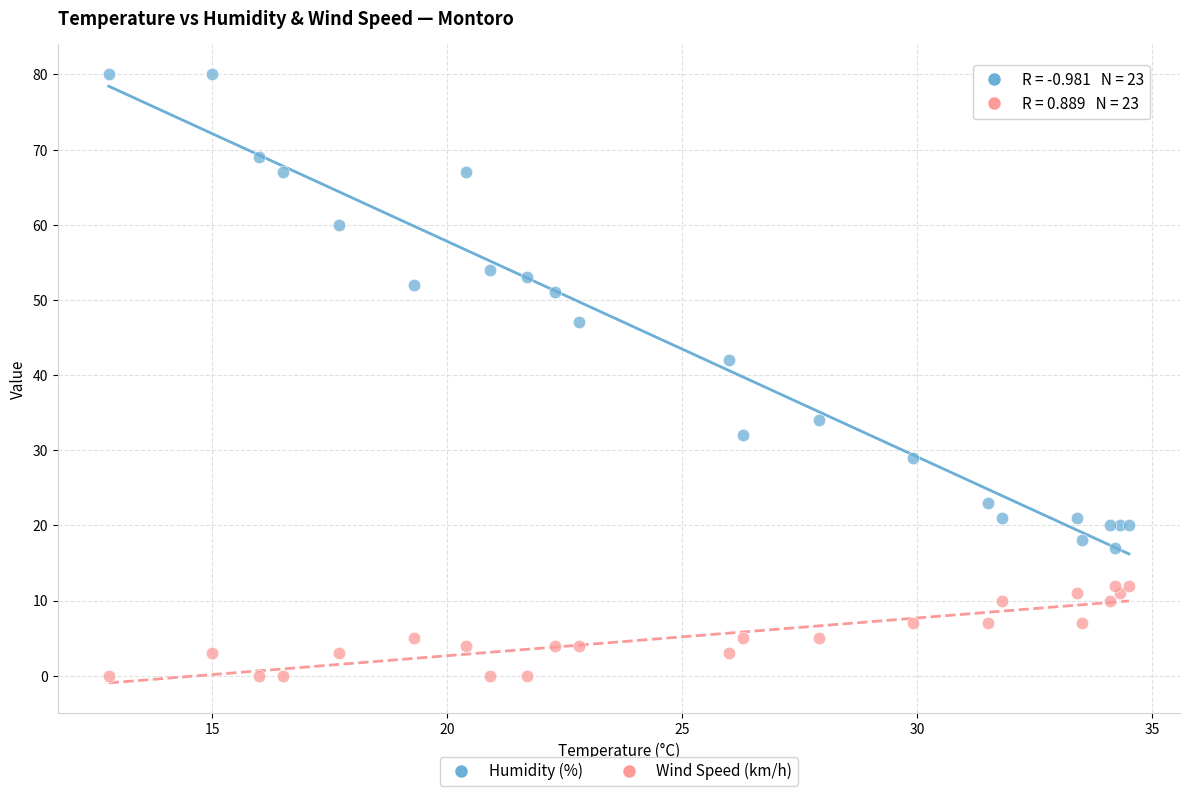

Which series reaches the minimum Y coordinate?

Wind Speed (km/h)